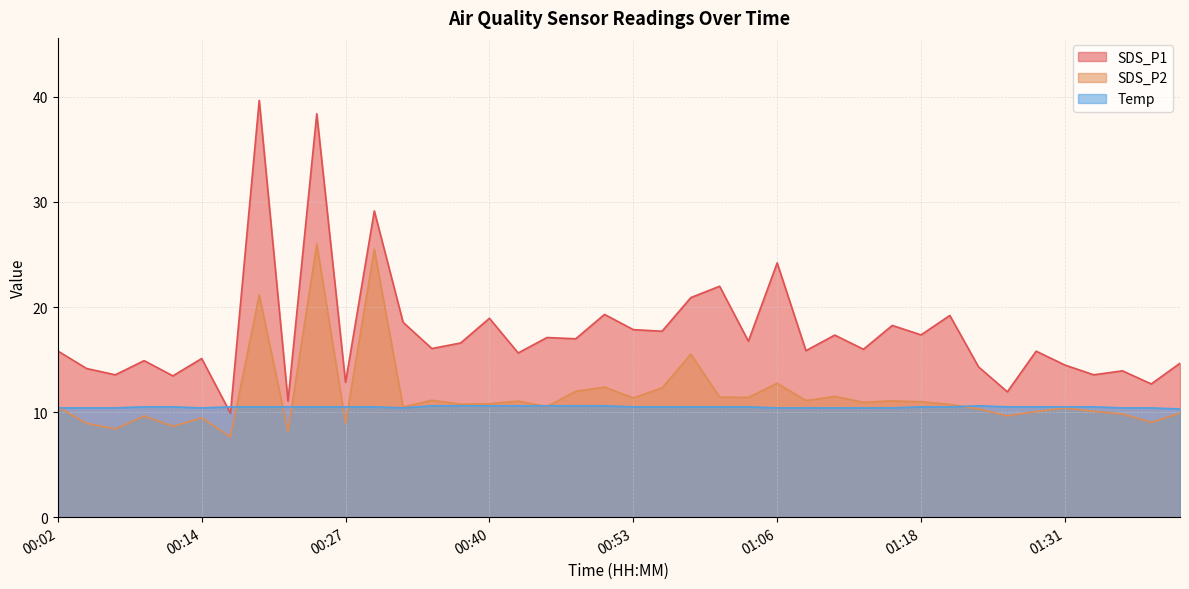

Between 00:07 and 01:39, which series saw the biggest shift?

SDS_P1